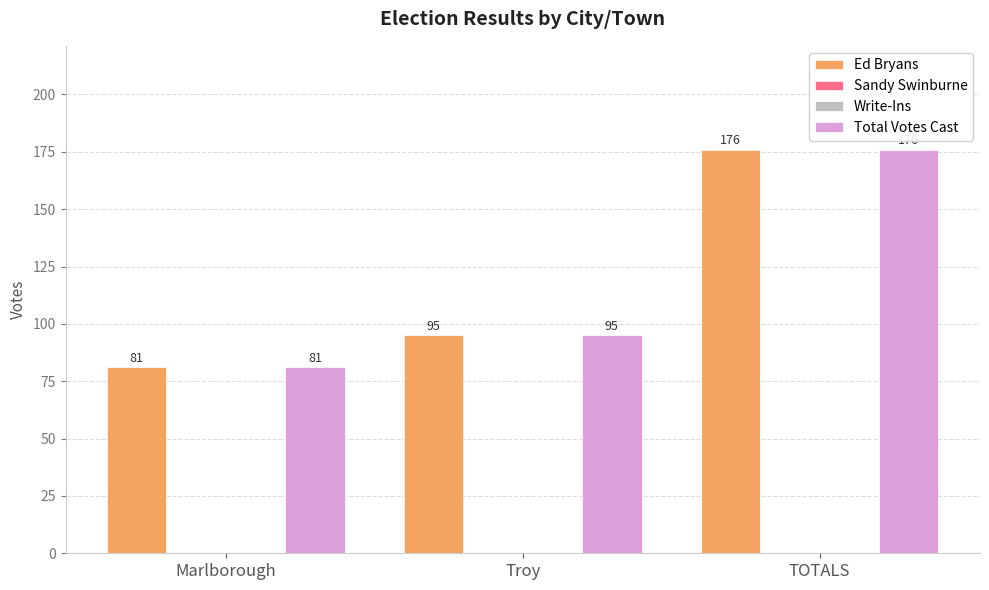

What is the label of the 1st bar from the right?

TOTALS